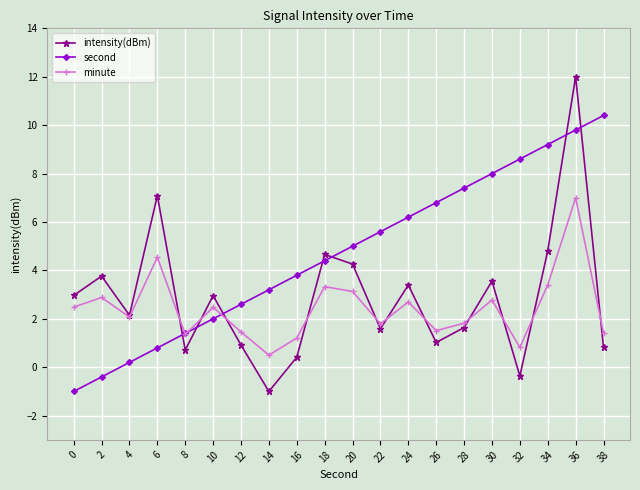

How many series are shown in this chart?

3